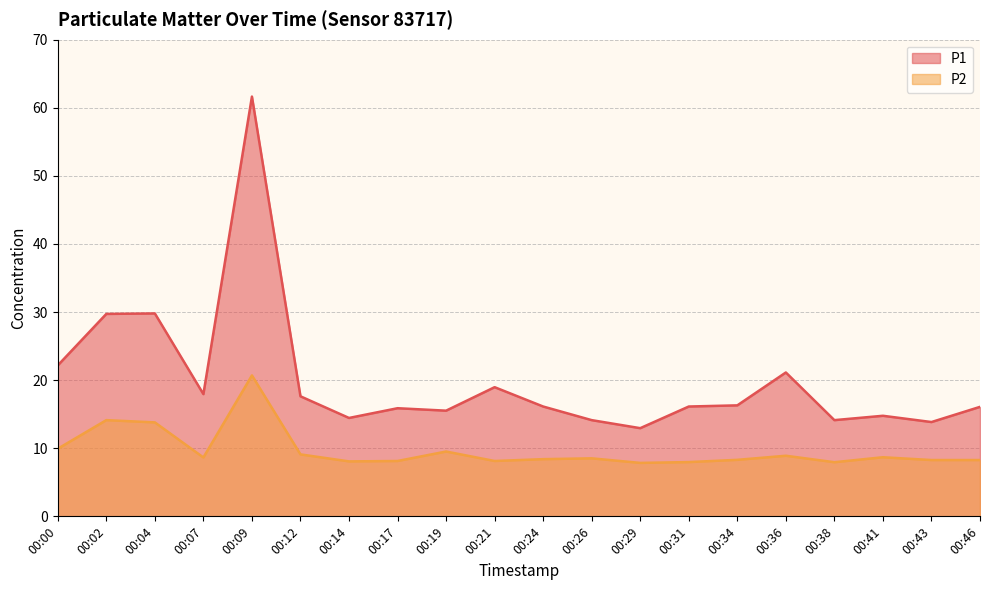

The P1 series shows 14.8 at 00:41. True or false?

True